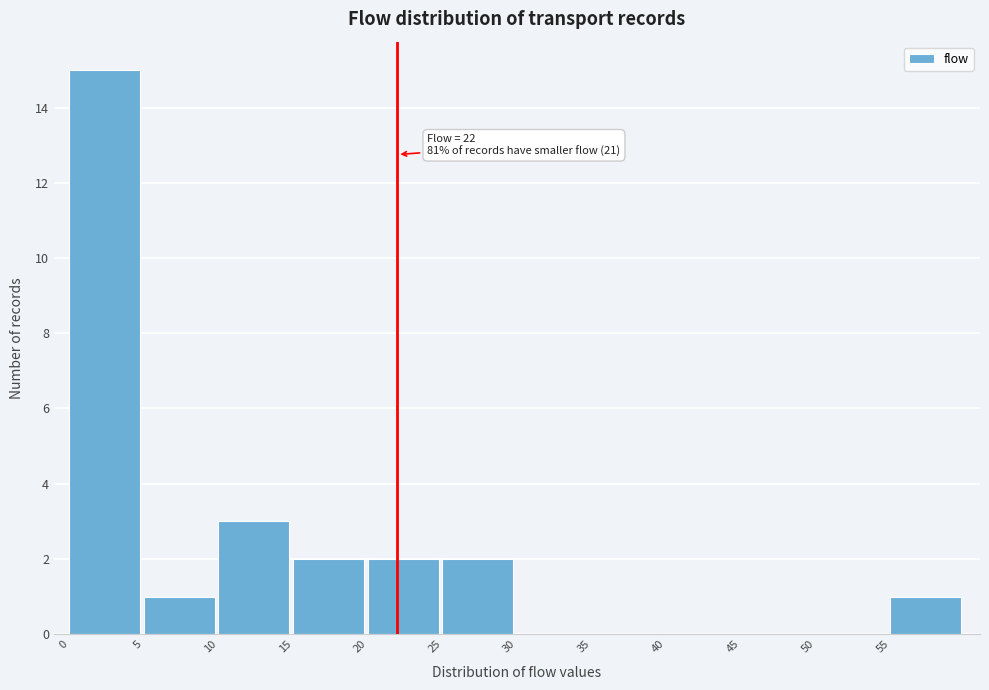

Which range on the x-axis has the tallest bar?

0 to 5